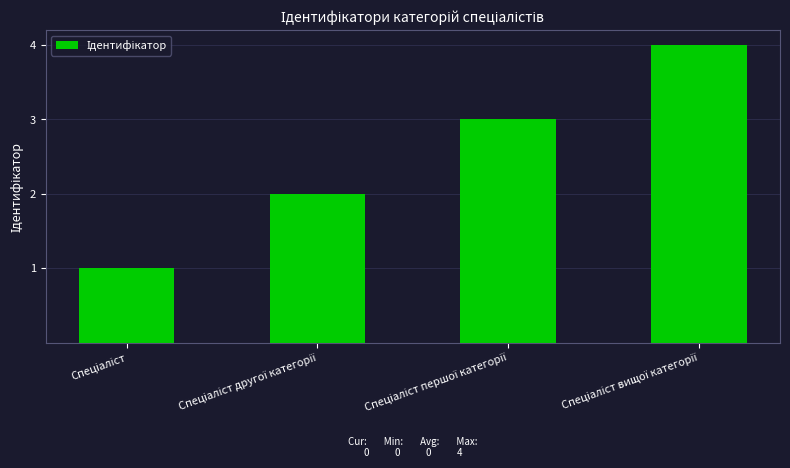

What is the sum of all values?

10